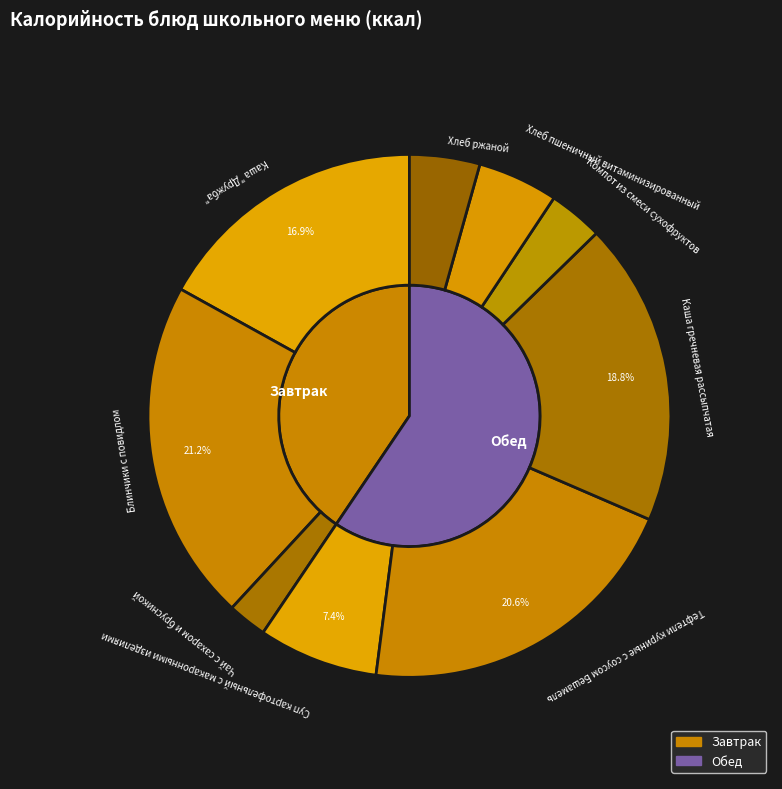

What is the total percentage of Блинчики с повидлом and Суп картофельный с макаронными изделиями?

28.6%